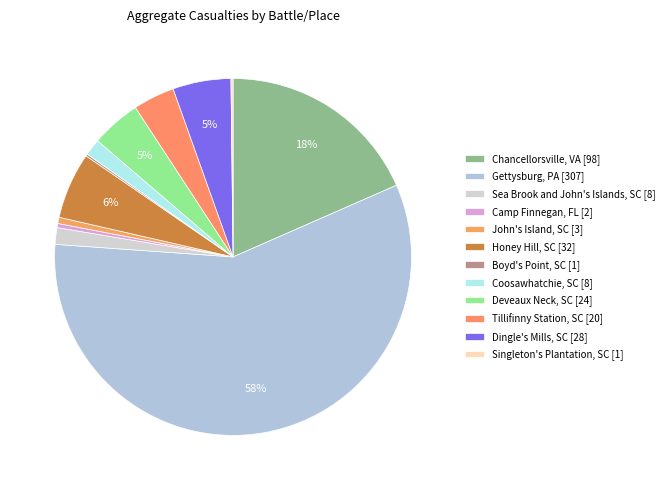

What is the smallest slice in the pie chart?

Boyd's Point, SC